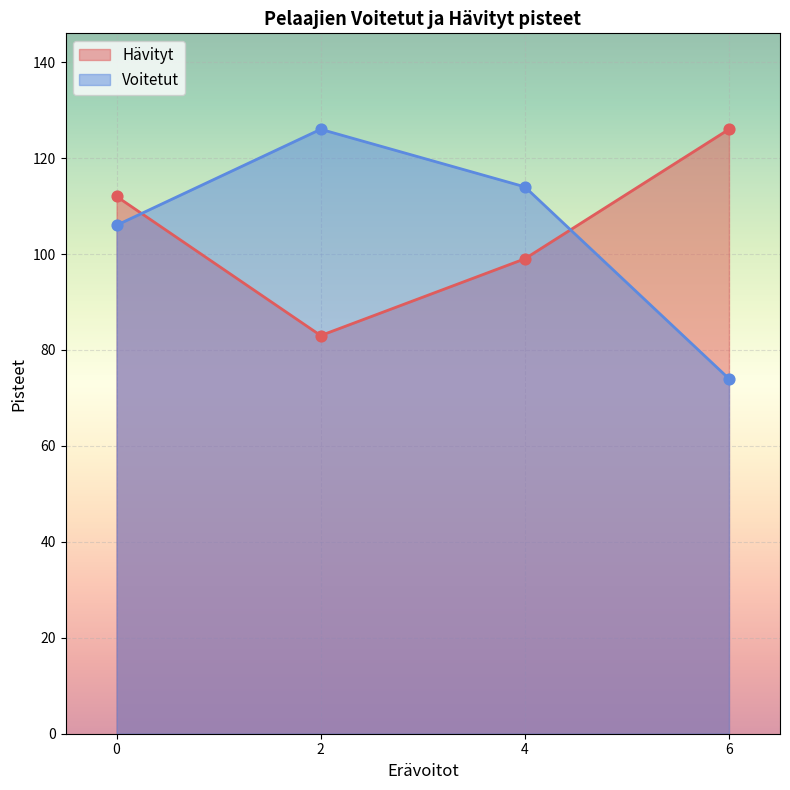

Which series has the largest total across all categories?

Hävityt